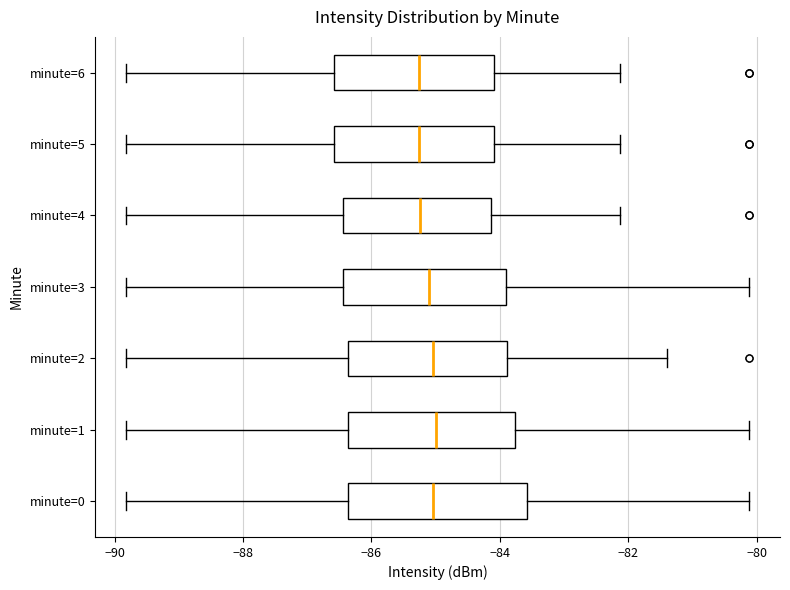

Reading bottom to top, transcribe this box plot: for each box, give where its median line is, the range the box spans, and where its two whiskers end, as read against the x-axis. The values are not printed on the chart, so give them approximately, as read against the axis.

minute=0: median -85.0, box -86.4 to -83.6, whiskers -89.8 to -80.2
minute=1: median -85.0, box -86.4 to -83.8, whiskers -89.8 to -80.2
minute=2: median -85.0, box -86.4 to -83.8, whiskers -89.8 to -81.4
minute=3: median -85.2, box -86.4 to -84.0, whiskers -89.8 to -80.2
minute=4: median -85.2, box -86.4 to -84.2, whiskers -89.8 to -82.2
minute=5: median -85.2, box -86.6 to -84.0, whiskers -89.8 to -82.2
minute=6: median -85.2, box -86.6 to -84.0, whiskers -89.8 to -82.2